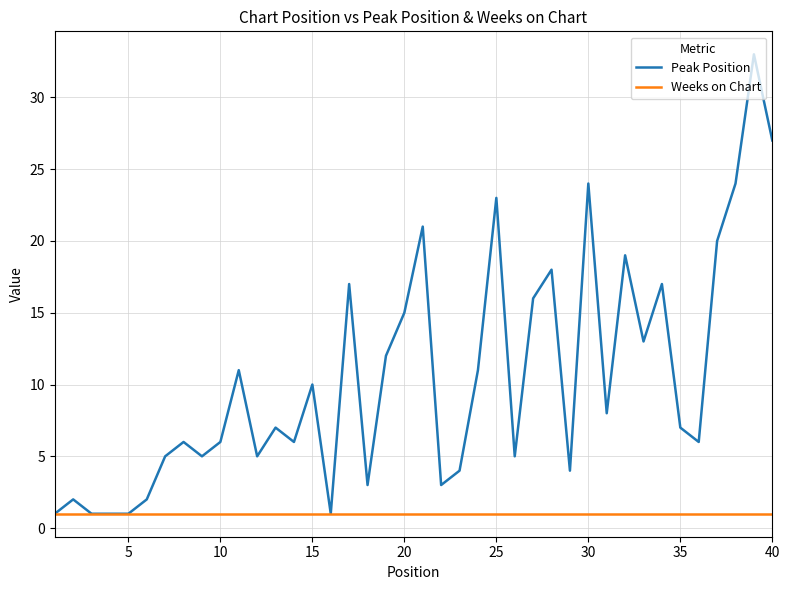

Which series has the widest spread of values?

Peak Position